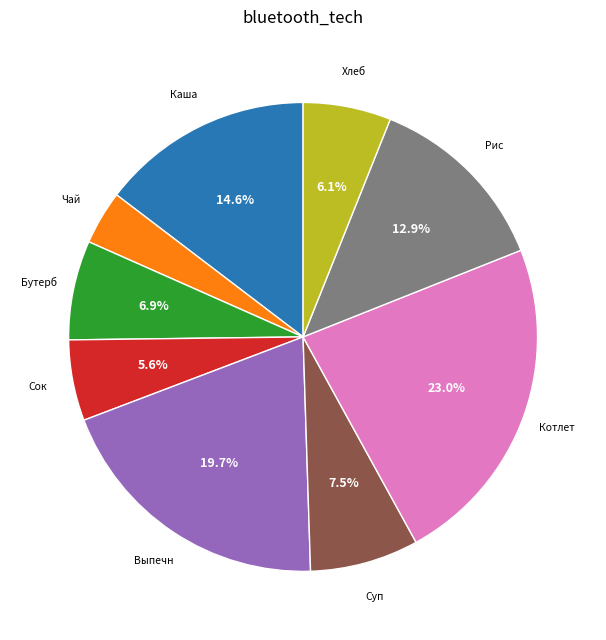

Is there any slice that represents more than half of the pie?

No